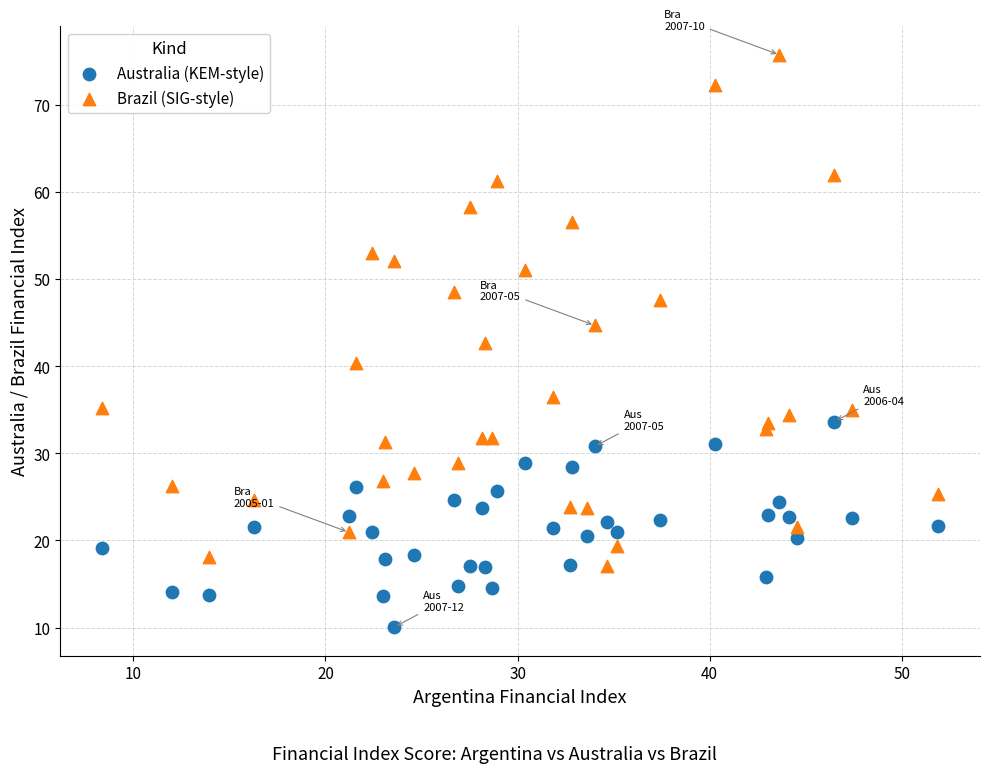

Across all data points, what is the range of X values (max minus min)?

43.5